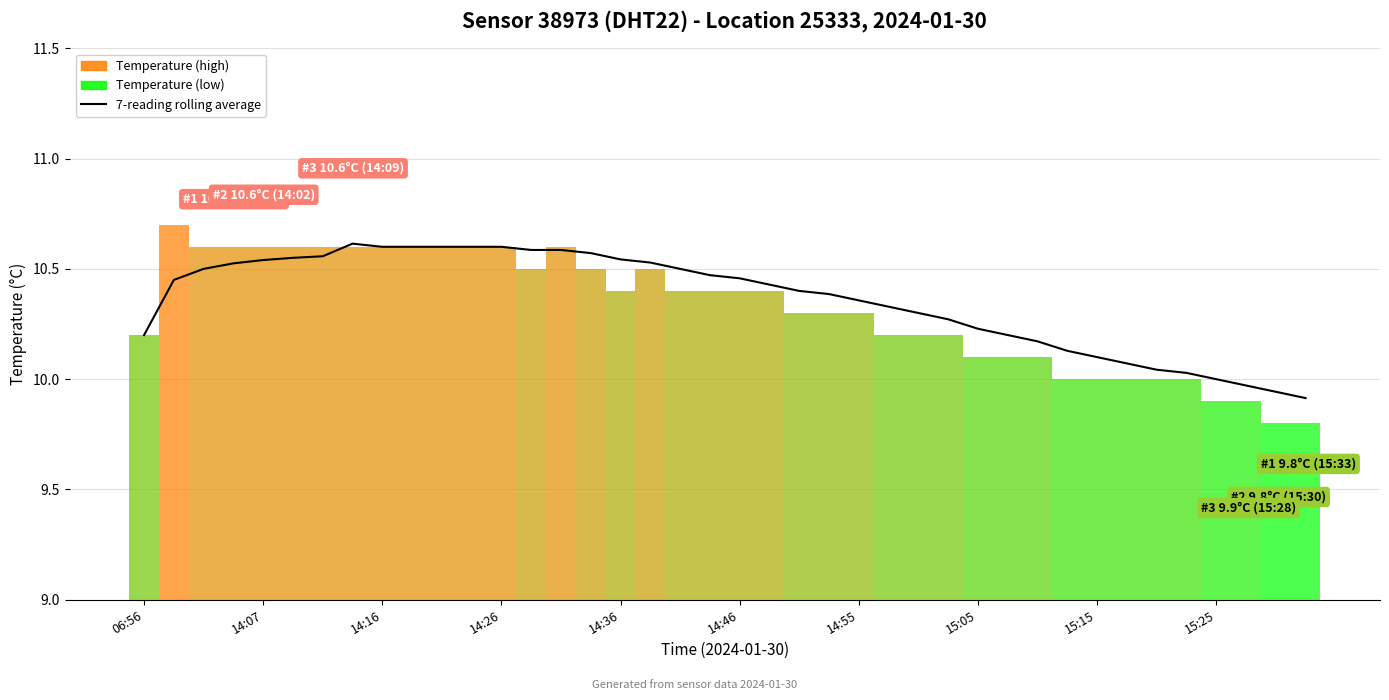

Is it true that the value at 29 is 10.2?

True